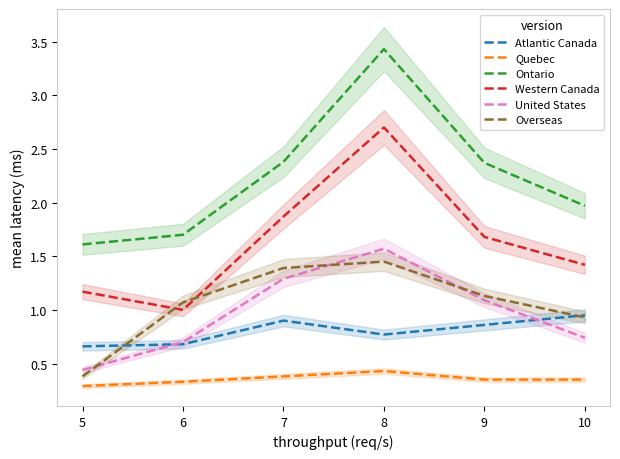

What is the highest value of the Ontario series?

3.4